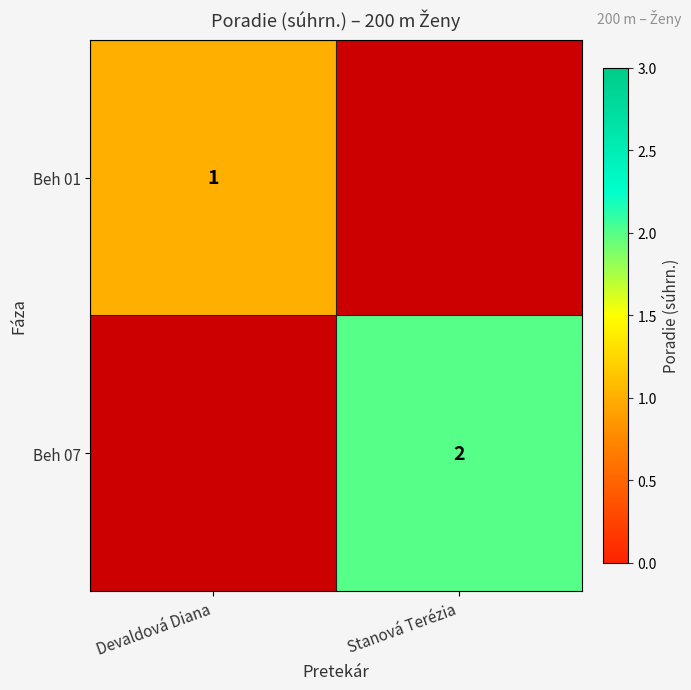

The value of Beh 01 at Devaldová Diana is 1. True or false?

True